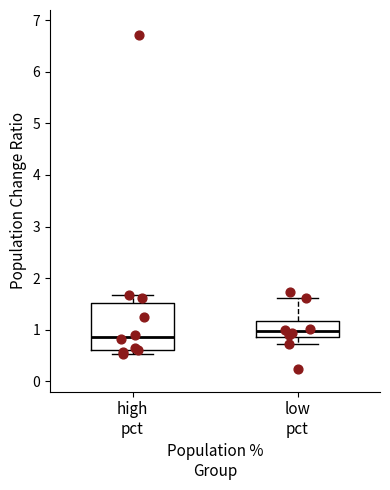

Reading left to right, transcribe this box plot: for each box, give where its median line is, the range the box spans, and where its two whiskers end, as read against the y-axis. The values are not printed on the chart, so give them approximately, as read against the axis.

high pct: median 0.9, box 0.6 to 1.5, whiskers 0.5 to 1.7
low pct: median 1.0, box 0.9 to 1.2, whiskers 0.7 to 1.6